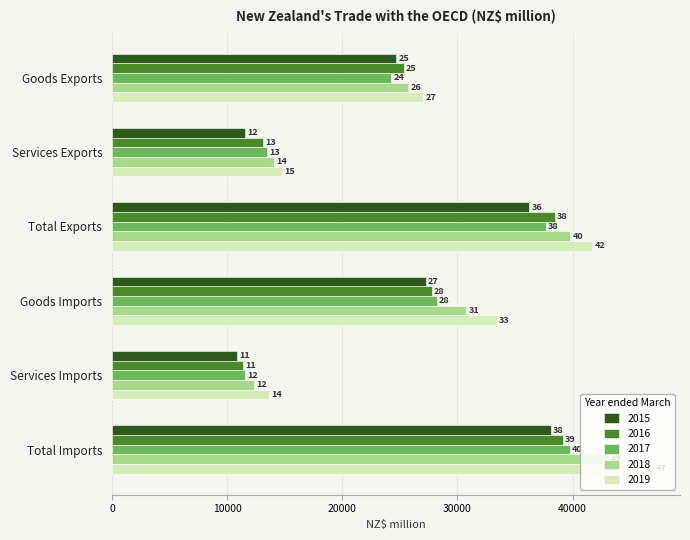

What is the difference between the maximum and minimum values in the 2018 series?

30749.7